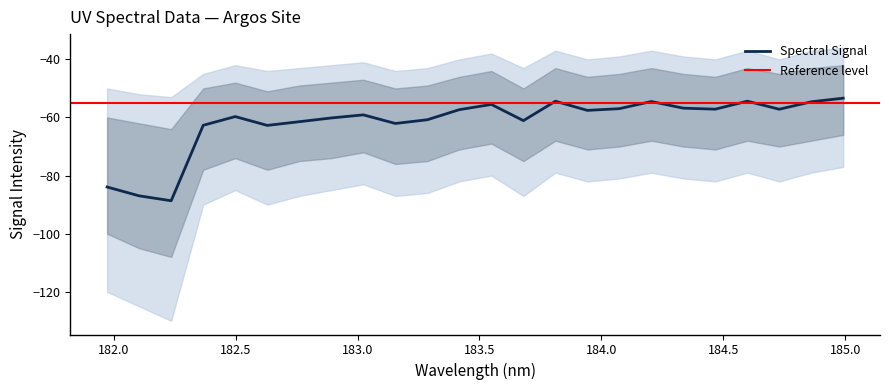

What is the average value?

-61.6